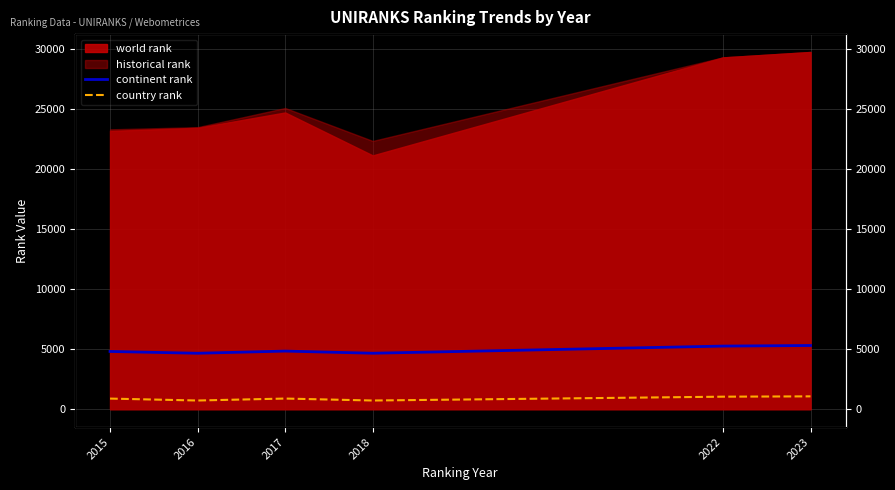

True or false: country rank and continent rank cross at least once.

False